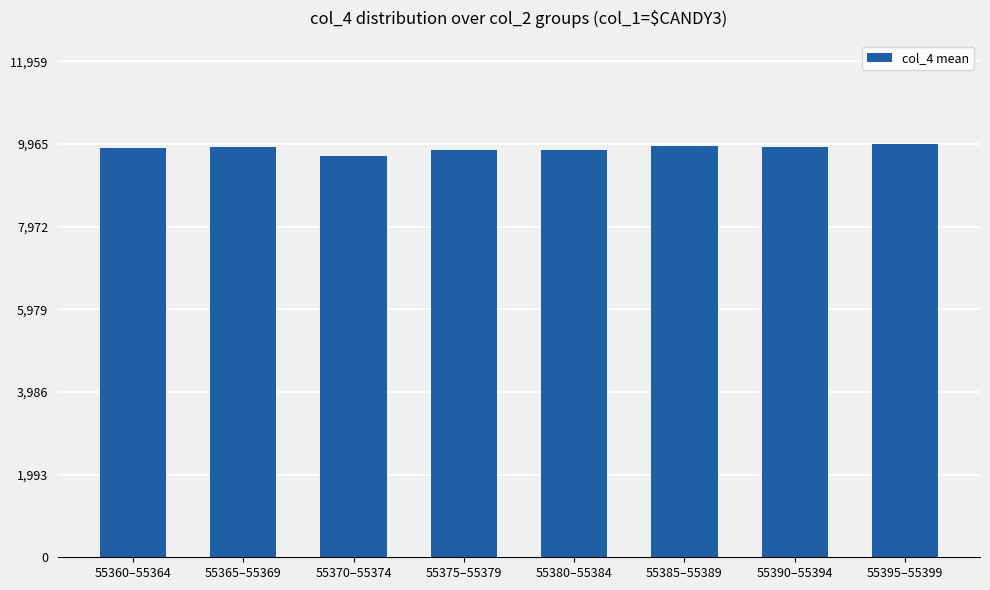

What is the sum of the values at 55365–55369 and 55390–55394?

19769.4